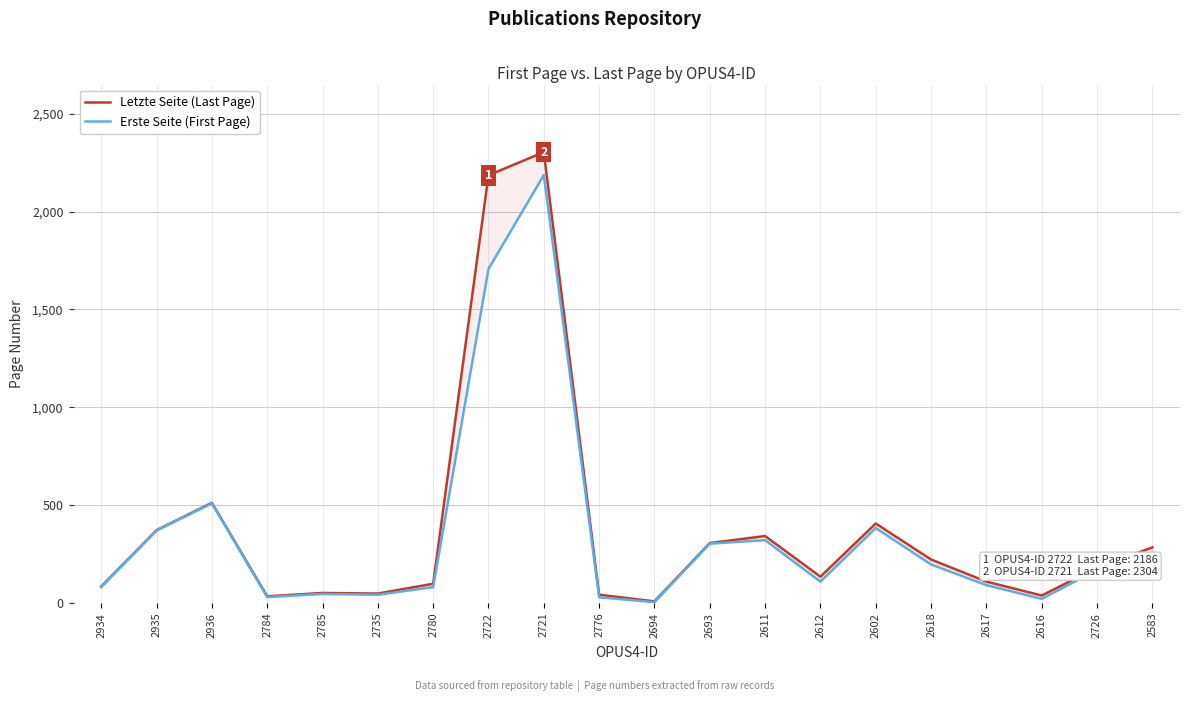

Is this an area chart (filled region under the line)?

No